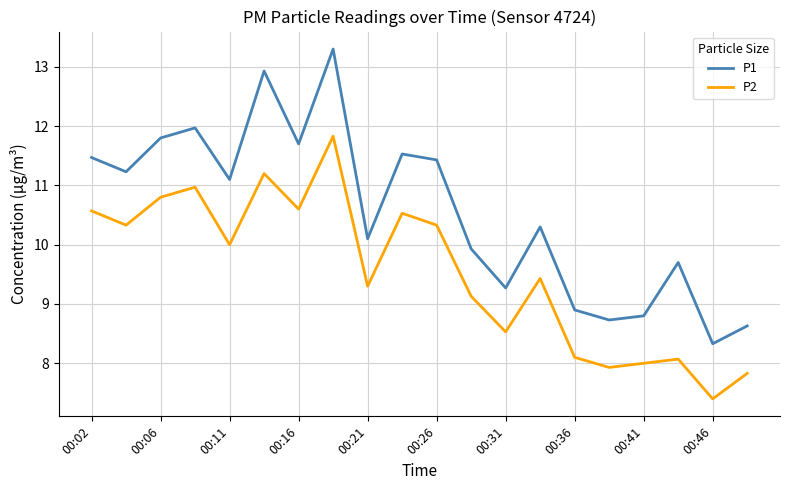

Which series has the widest spread of values?

P1